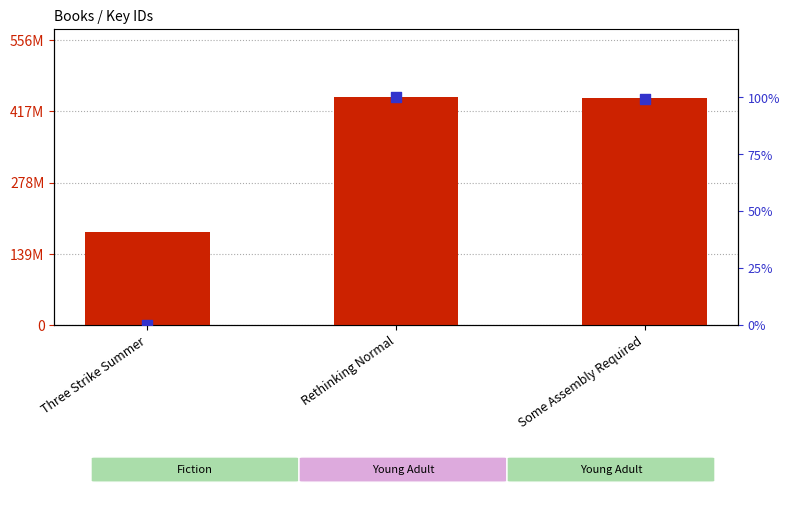

Which series reaches the maximum Y coordinate?

Key